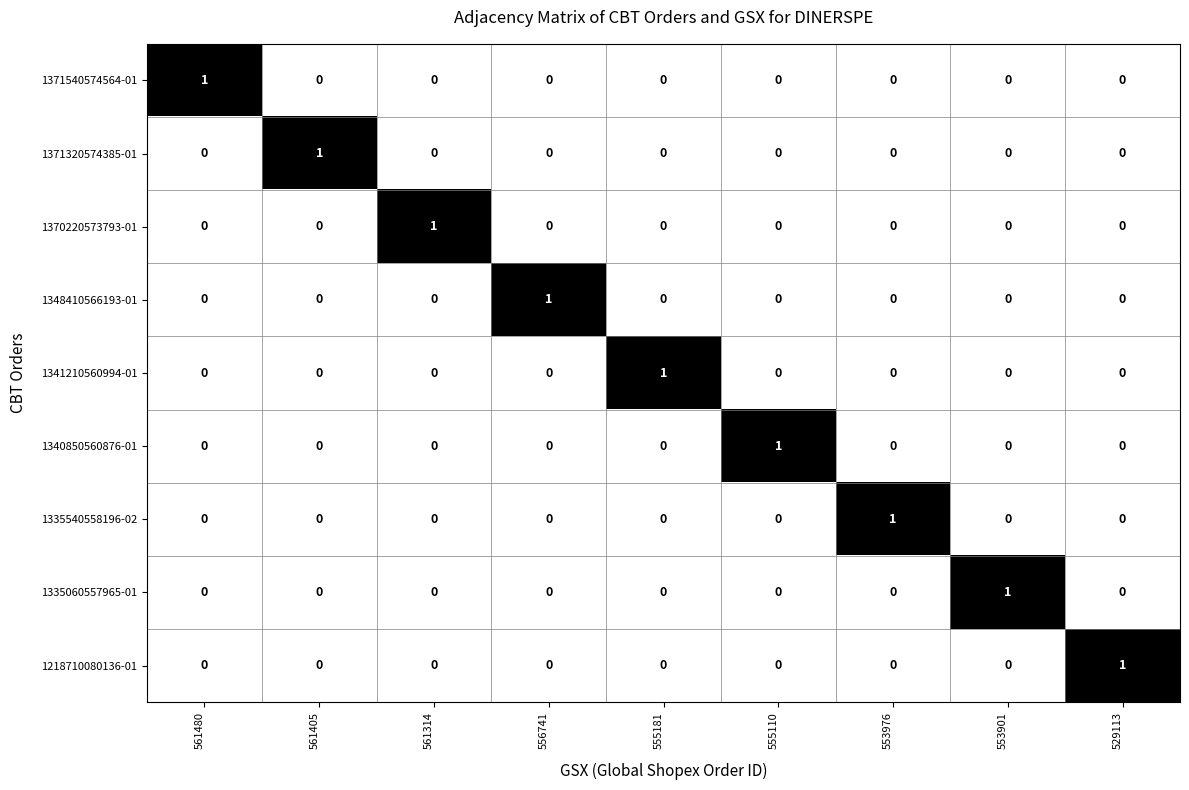

Which category has the highest value in the 1341210560994-01 series?

555181